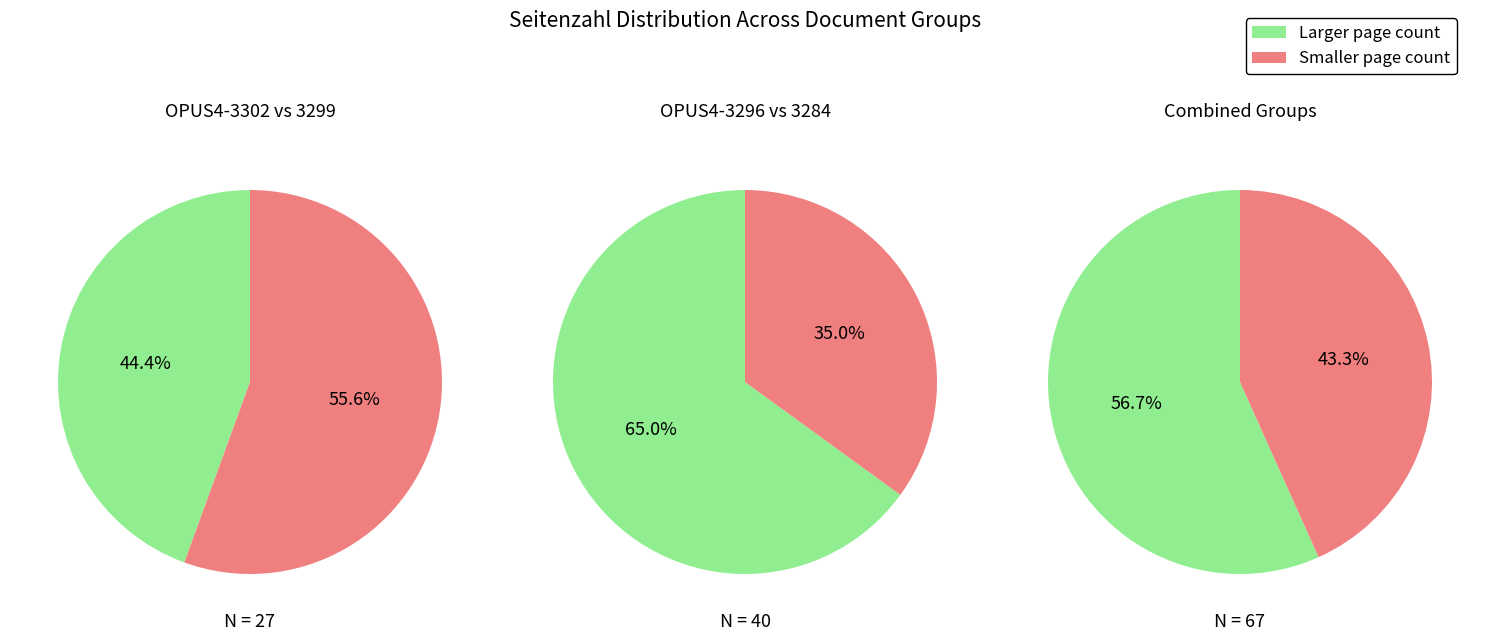

Is it true that OPUS4-3302 is 30% of the pie?

False